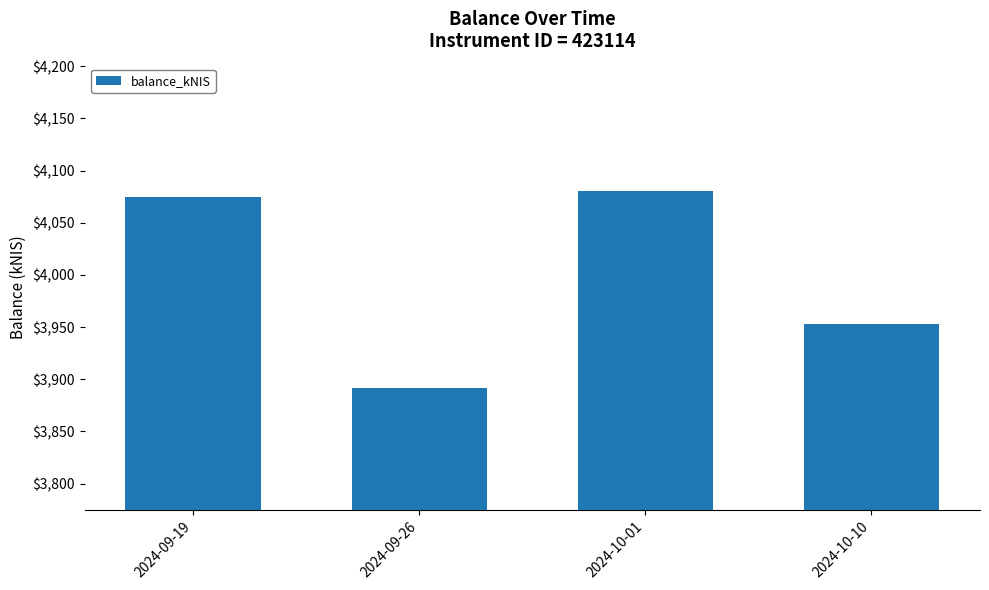

Does the chart contain any negative values?

No